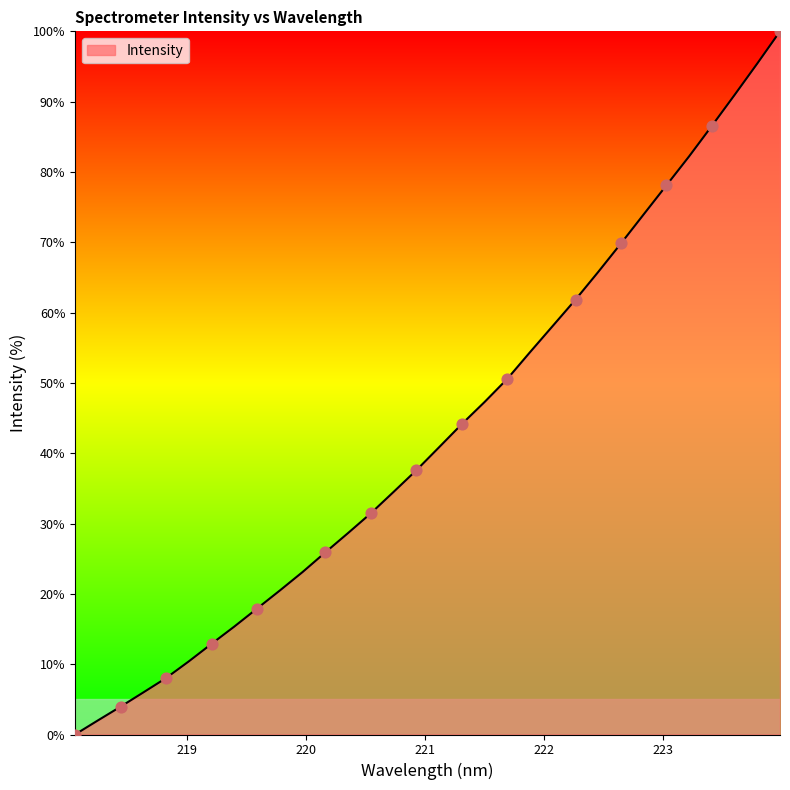

What is the maximum value shown in the chart?

100.0